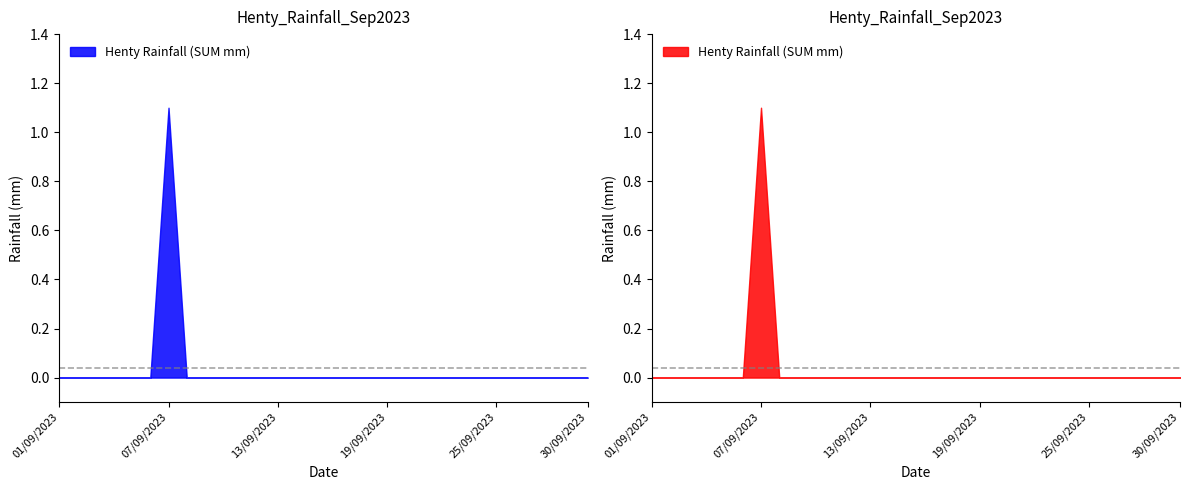

What is the label of the 10th point from the right?

21/09/2023